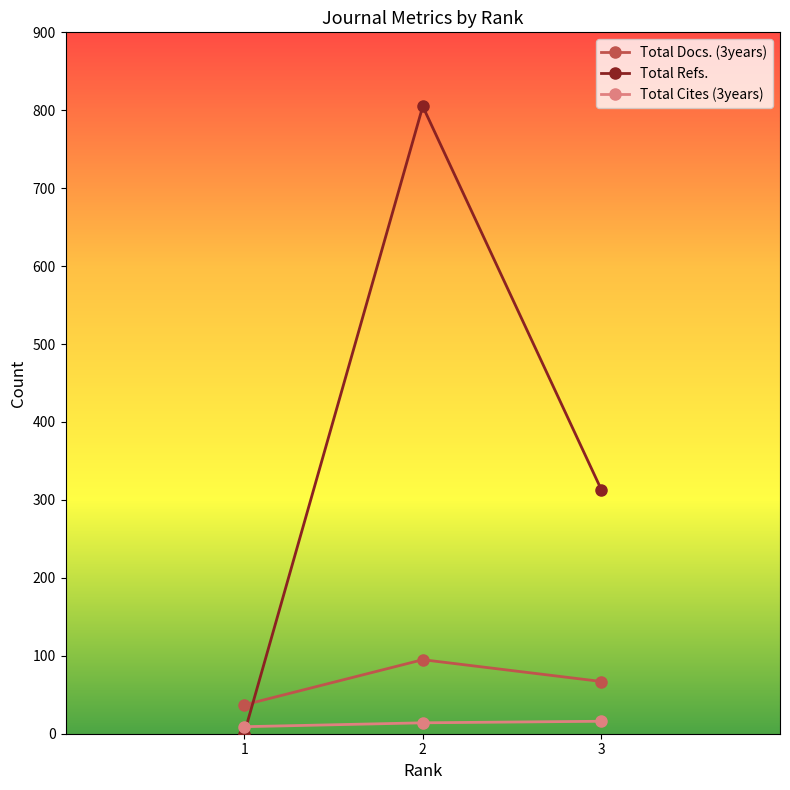

At how many categories does at least one series exceed 99?

2